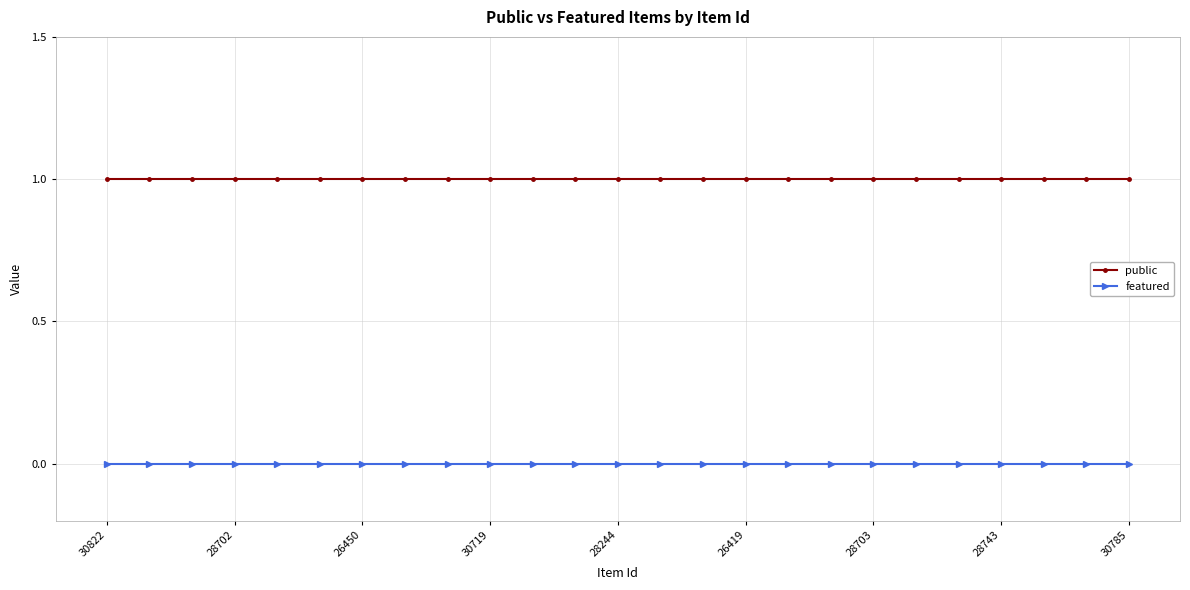

Which series has the largest total across all categories?

public